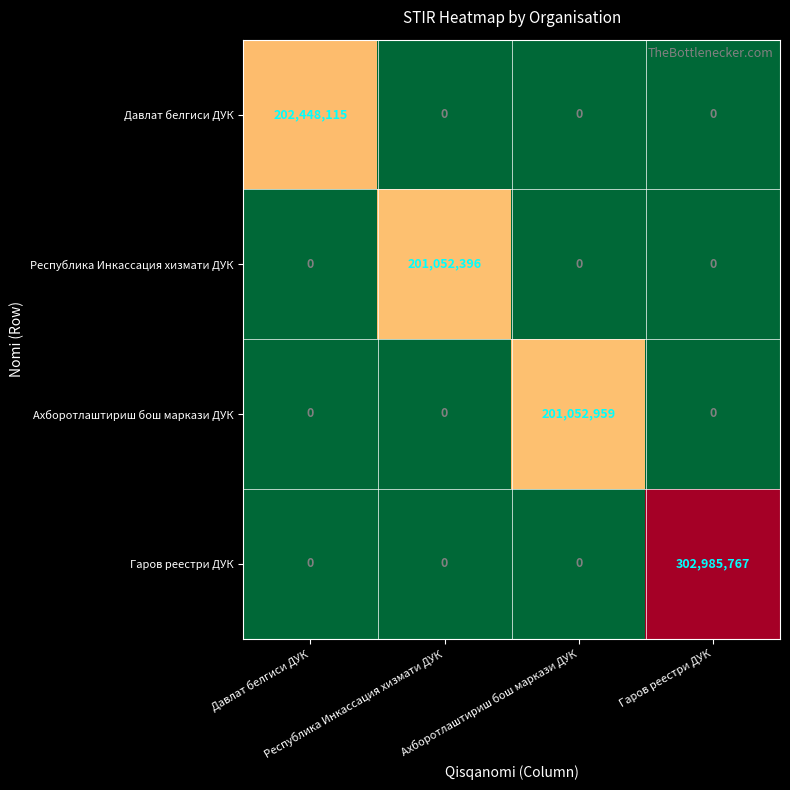

At how many categories does at least one series exceed 88156997?

4